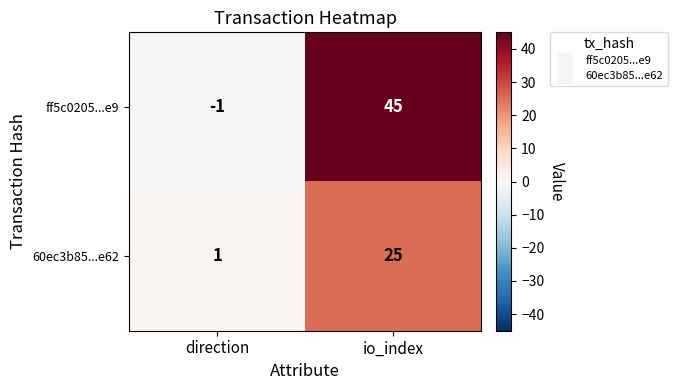

What is the sum of the ff5c0205...e9 values at direction and io_index?

44